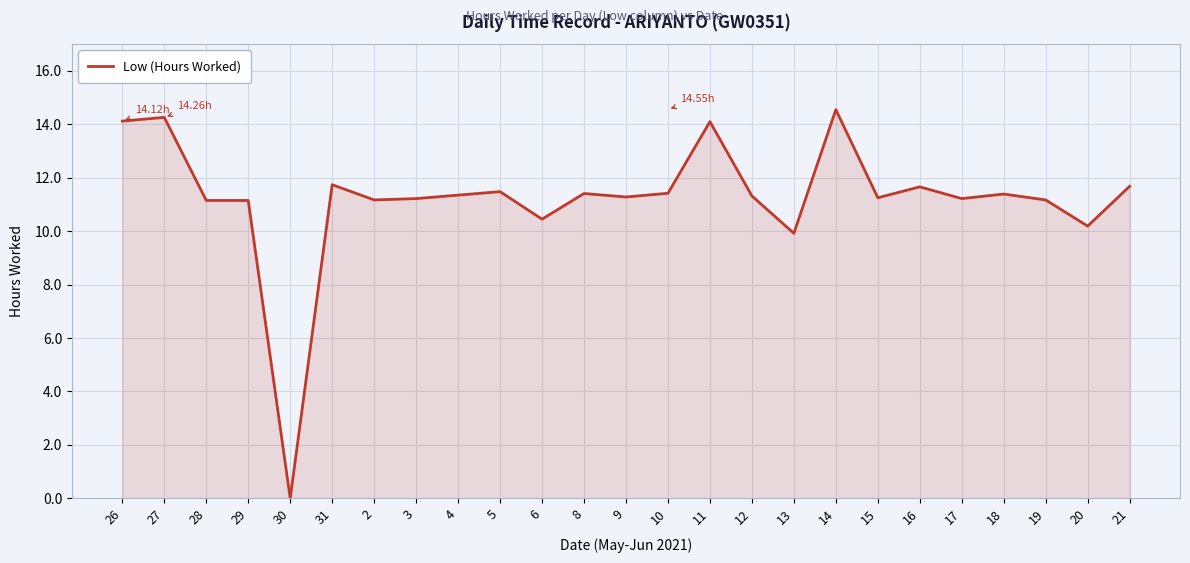

At which category does the data reach its first local peak?

27